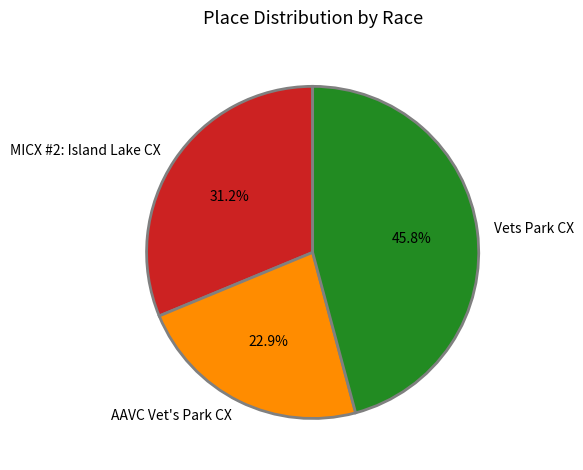

Does any single category account for the majority?

No